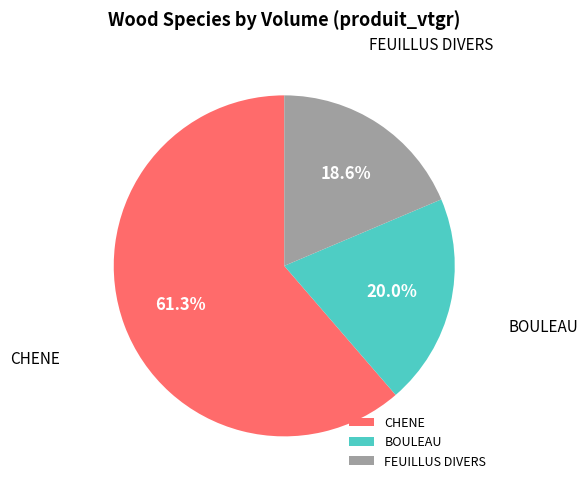

Rank the categories by value from highest to lowest.

CHENE, BOULEAU, FEUILLUS DIVERS